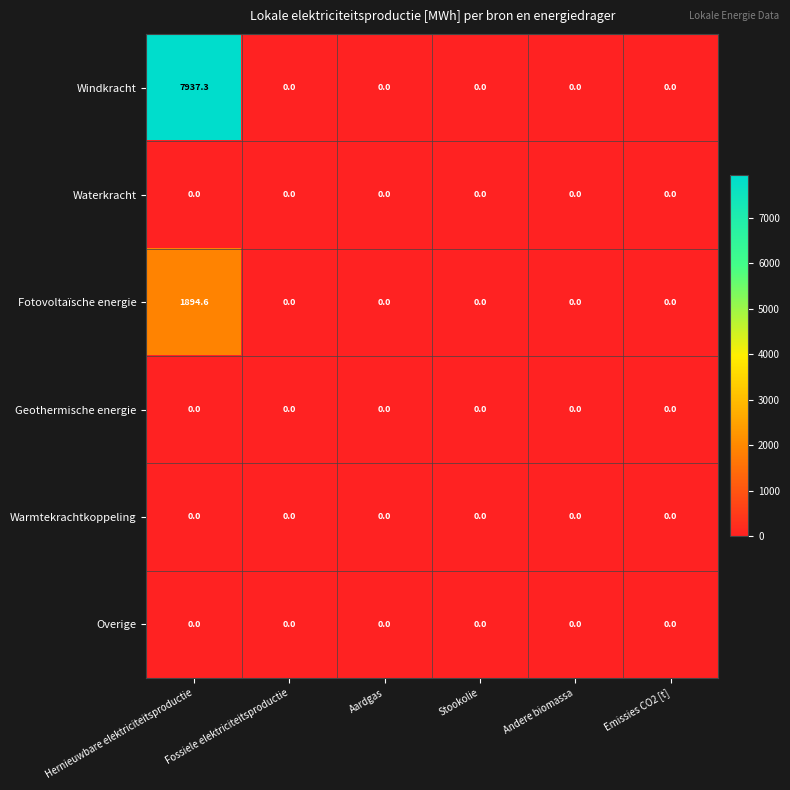

Which series has the largest range (max minus min)?

Windkracht